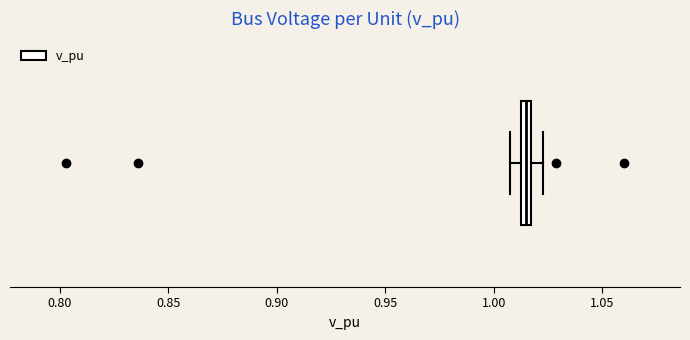

Where is the left edge of the box on the x-axis? The values are not printed on the chart, so give them approximately, as read against the axis.

1.010